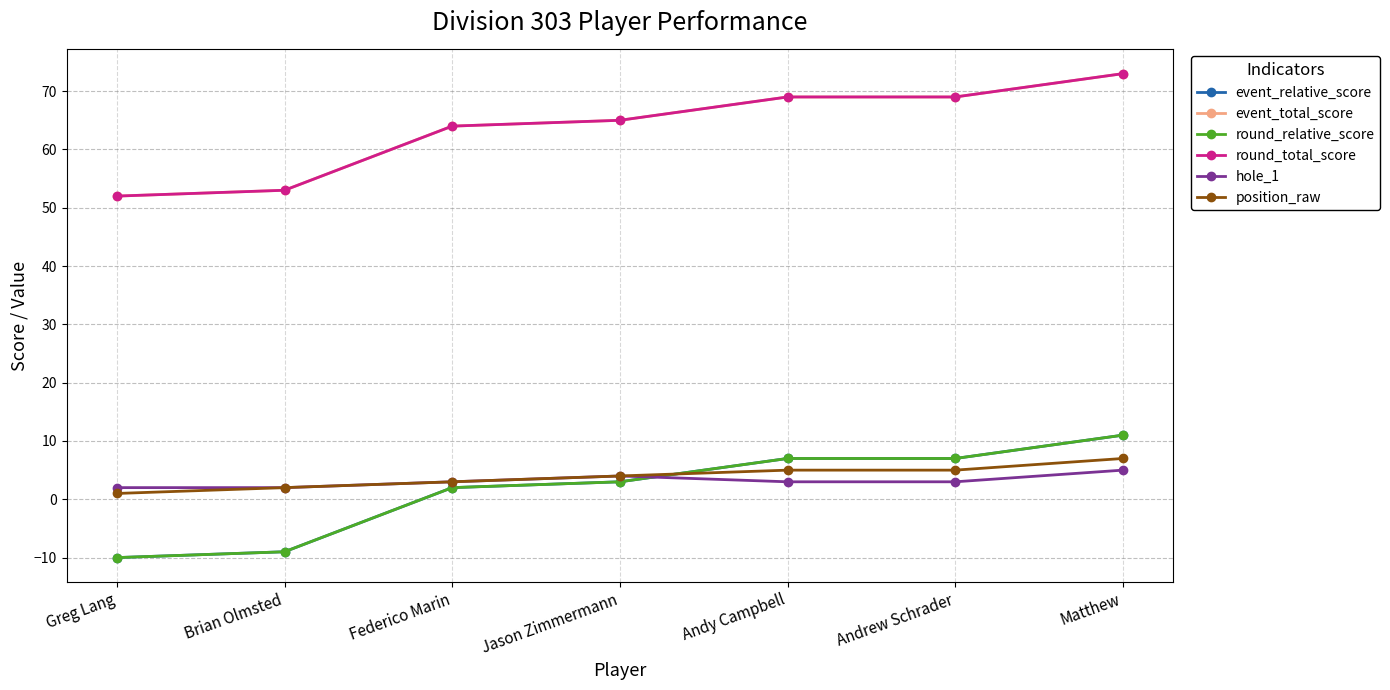

At which label does position_raw reach its minimum?

Greg Lang